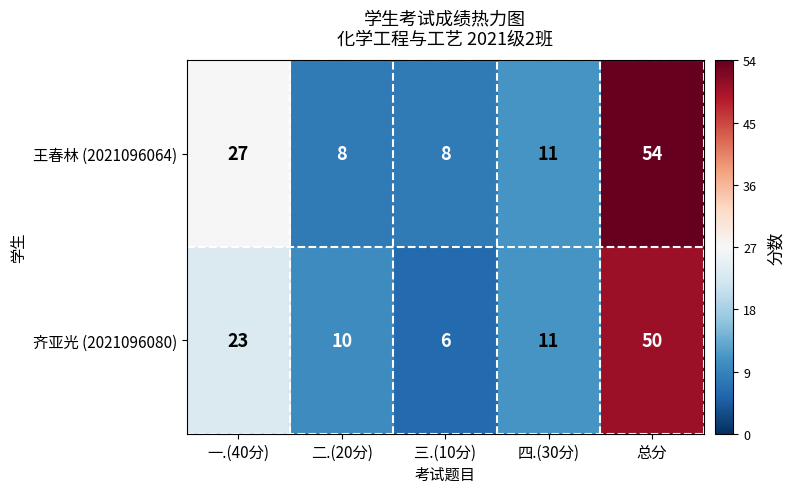

Which series has the widest spread of values?

王春林 (2021096064)